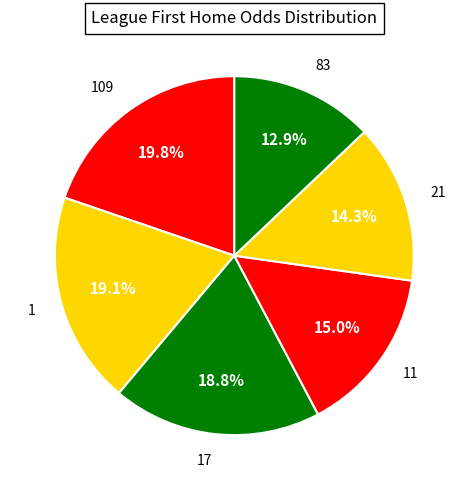

Is it true that 17 is 33% of the pie?

False